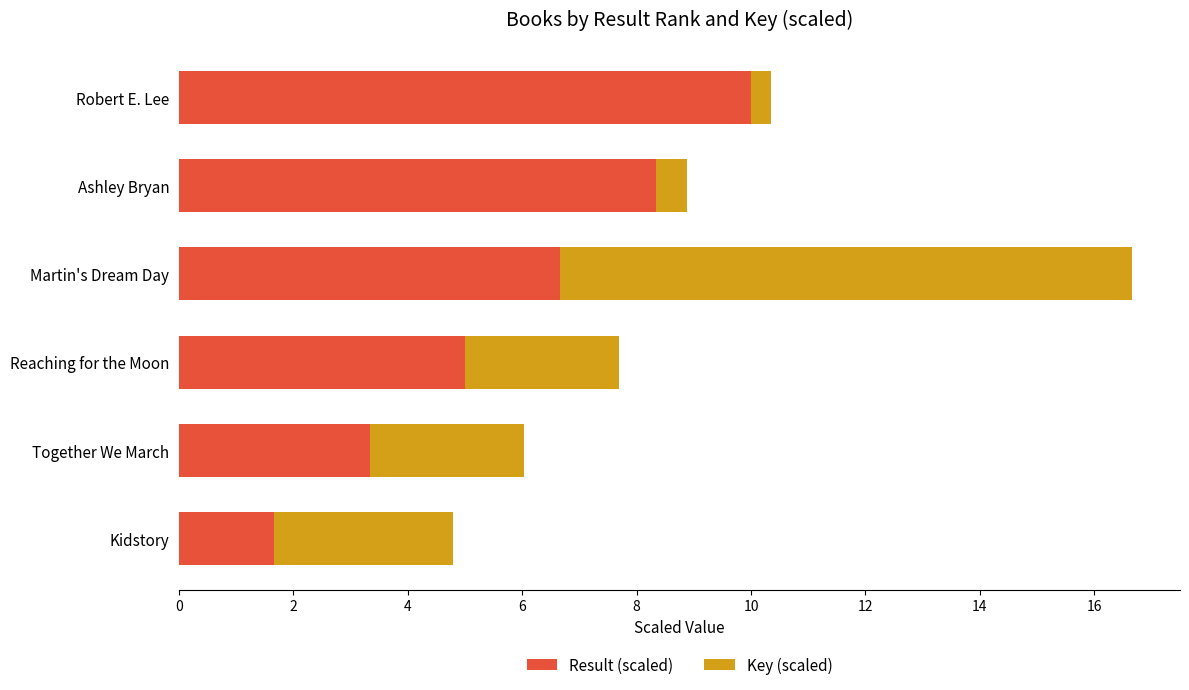

What is the sum of the Result (scaled) values at Kidstory and Together We March?

5.0